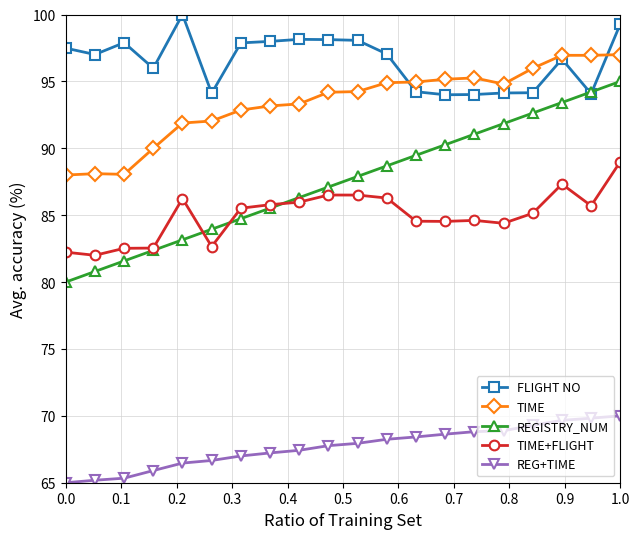

What is the lowest value of the REGISTRY_NUM series?

80.0